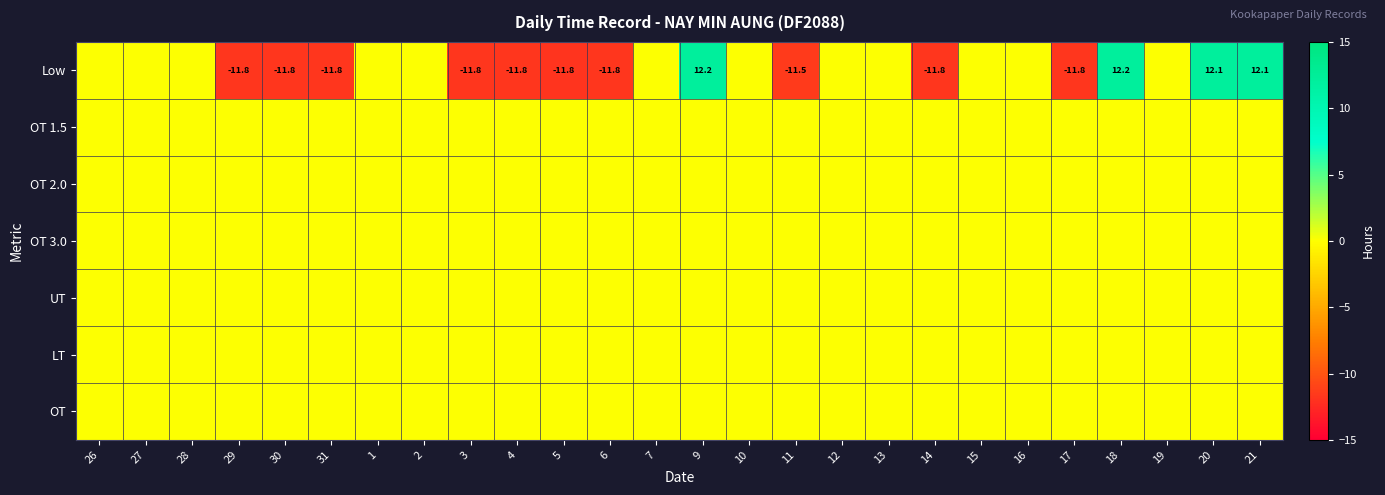

Is it true that Low equals -6.6 at 31?

False